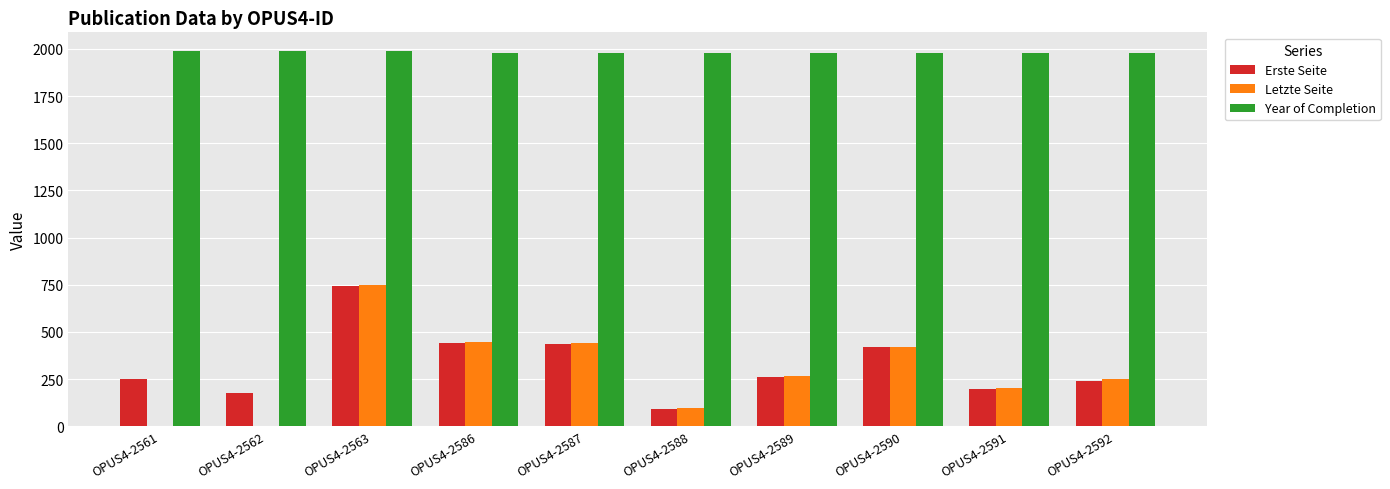

Is the value of Year of Completion at OPUS4-2591 greater than the value of Erste Seite at OPUS4-2588?

Yes